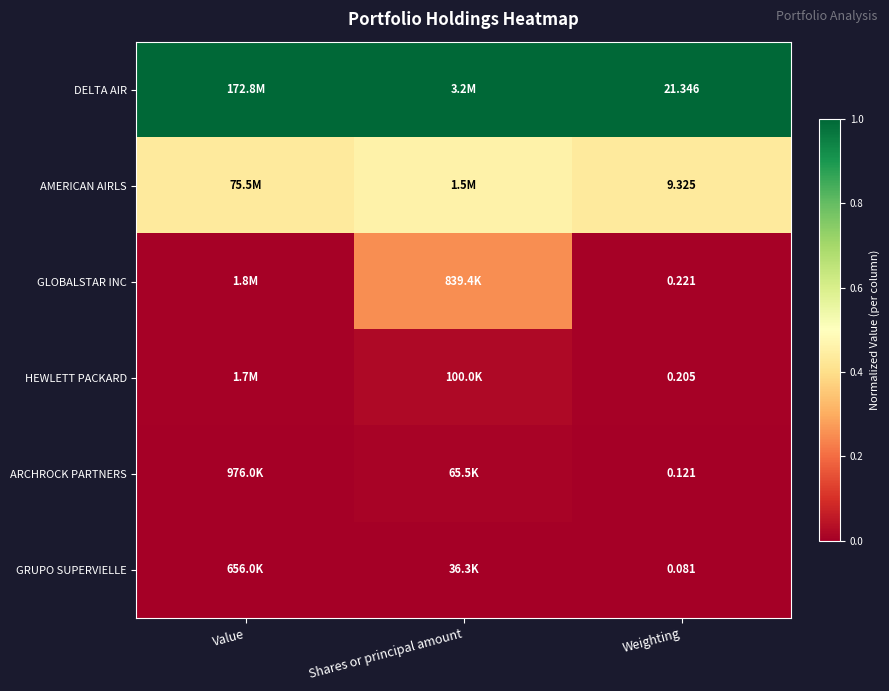

At Weighting, list the series in order from smallest to largest.

GRUPO SUPERVIELLE, ARCHROCK PARTNERS, HEWLETT PACKARD, GLOBALSTAR INC, AMERICAN AIRLS, DELTA AIR